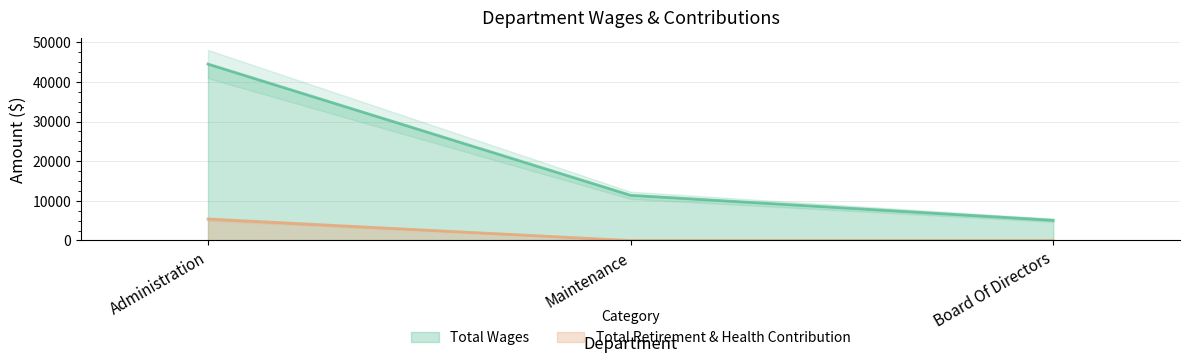

What is the label of the 1st point from the left?

Administration